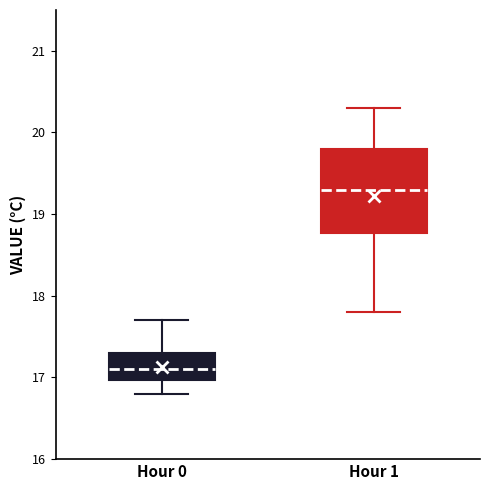

Where is the lower edge of the box for Hour 0 on the y-axis? The values are not printed on the chart, so give them approximately, as read against the axis.

17.0